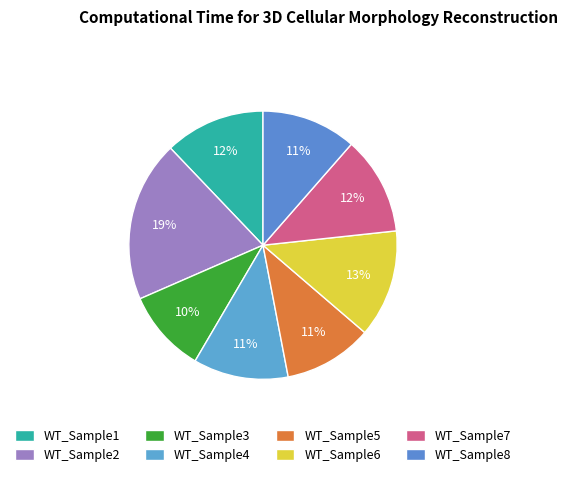

To the nearest percent, what is the average slice percentage?

12%